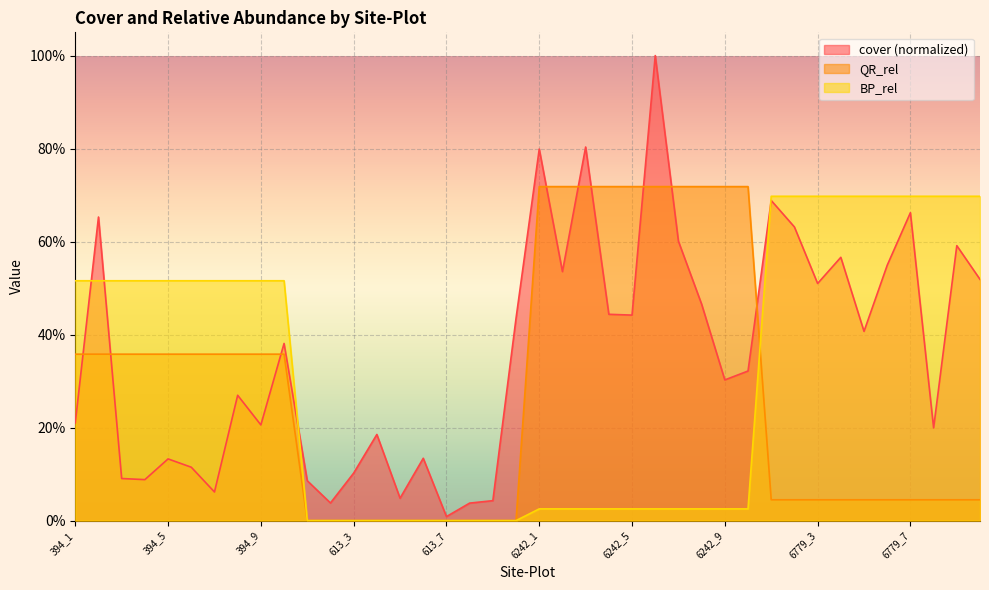

What is the average value of the BP_rel series?

0.3